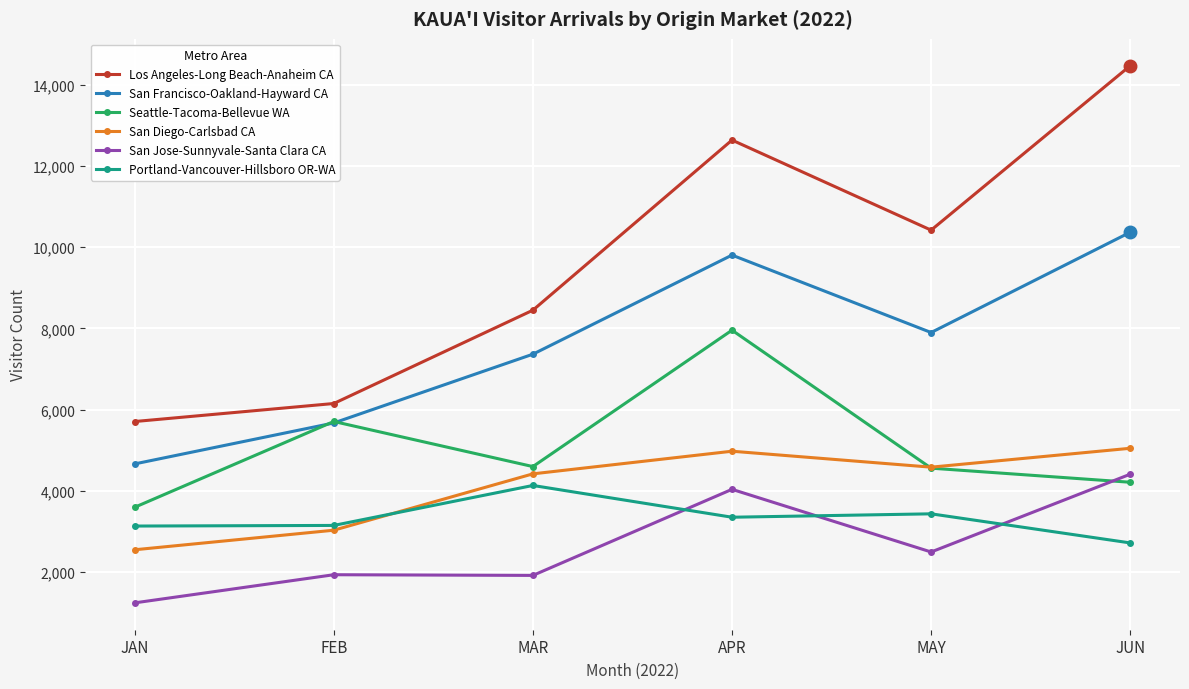

Which category has the highest value across all series?

JUN